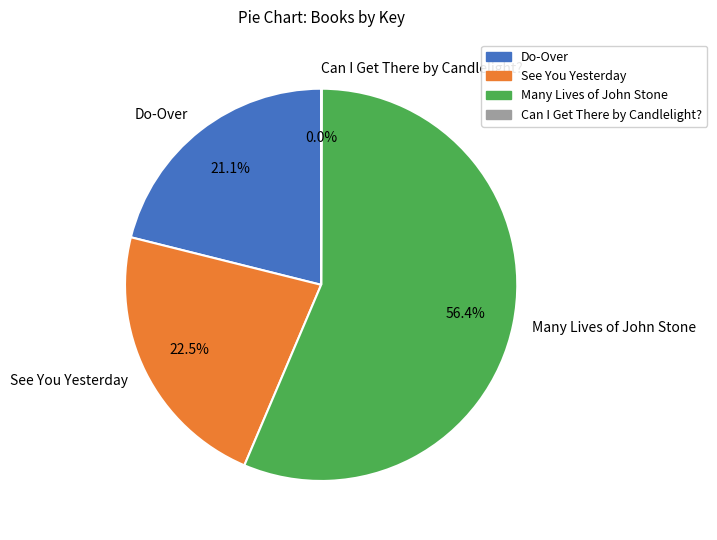

Combined, what portion of the pie is Many Lives of John Stone and See You Yesterday?

78.9%